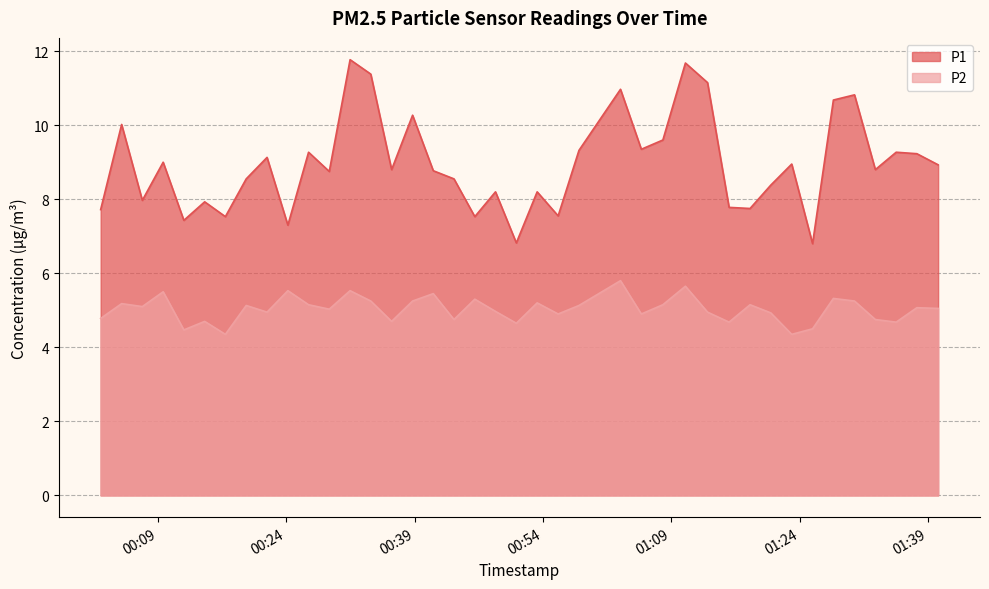

What are all the series names shown in the legend?

P1, P2